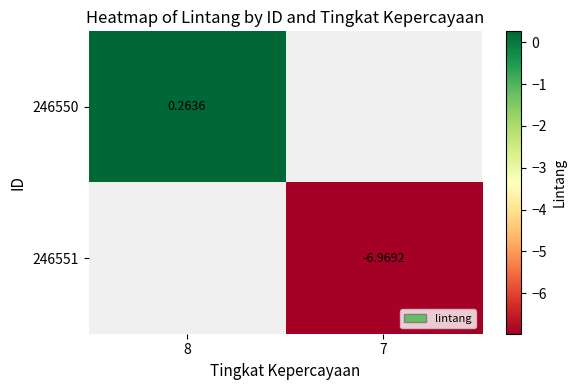

List the labels in order of 246551 value, smallest first.

8, 7